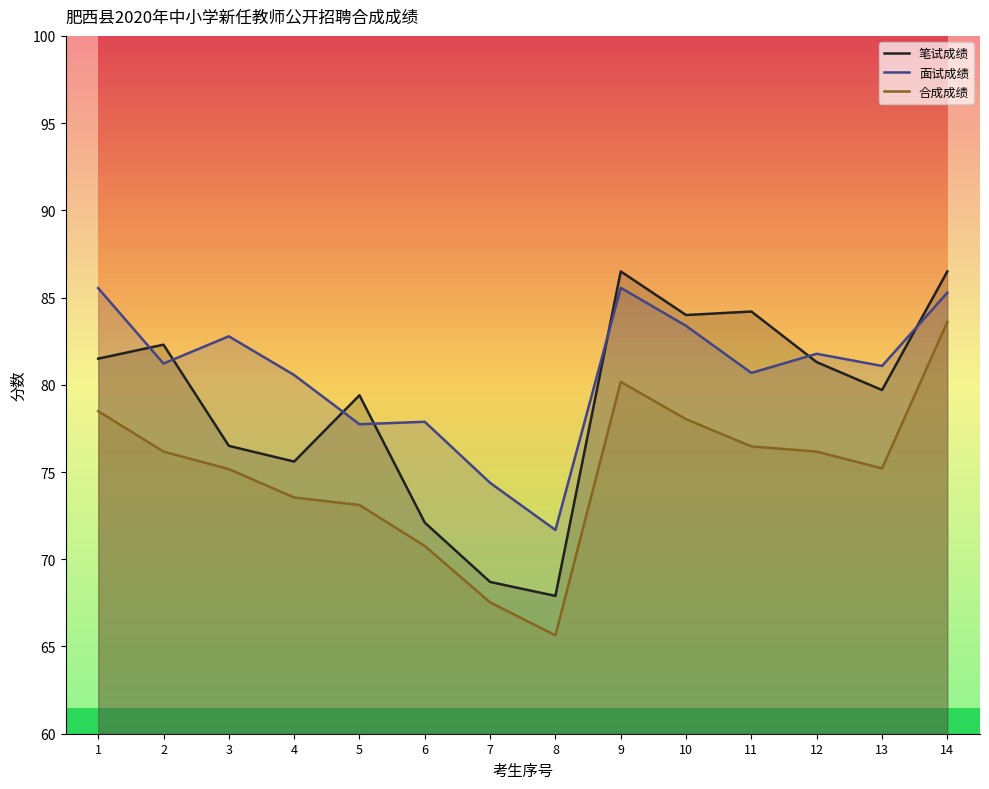

Which series has the largest range (max minus min)?

笔试成绩